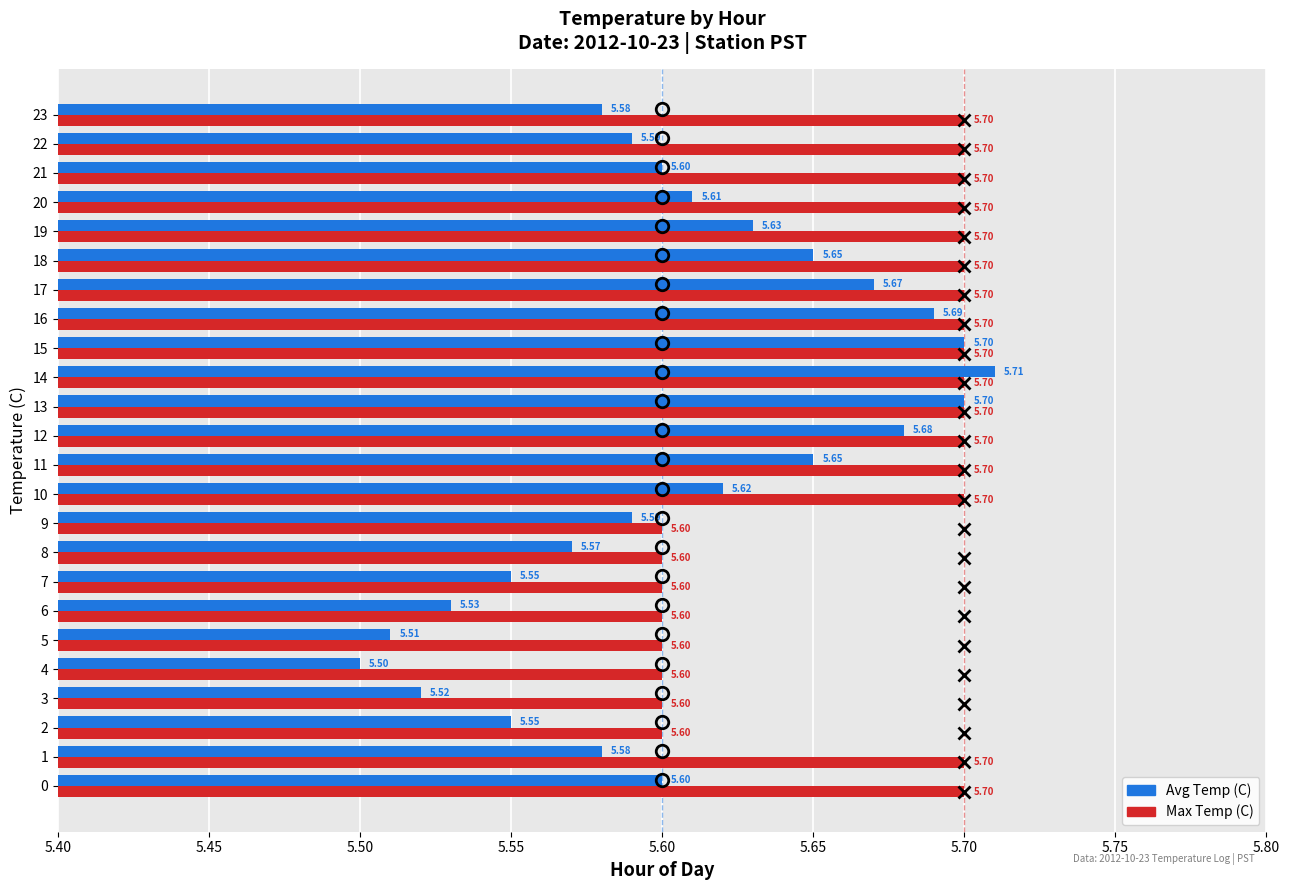

What value does the Max Temp (C) series have at 16?

5.7